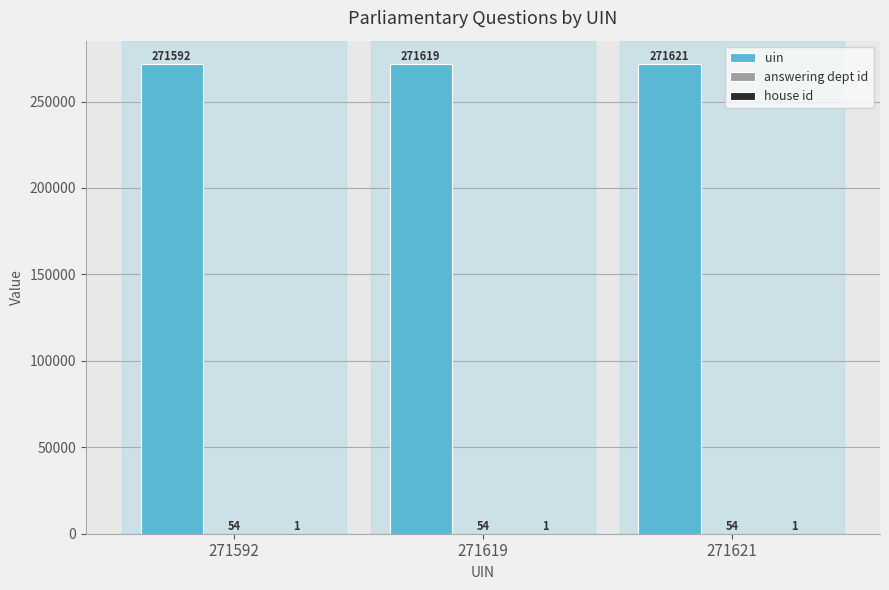

What is the average value of the uin series?

271611